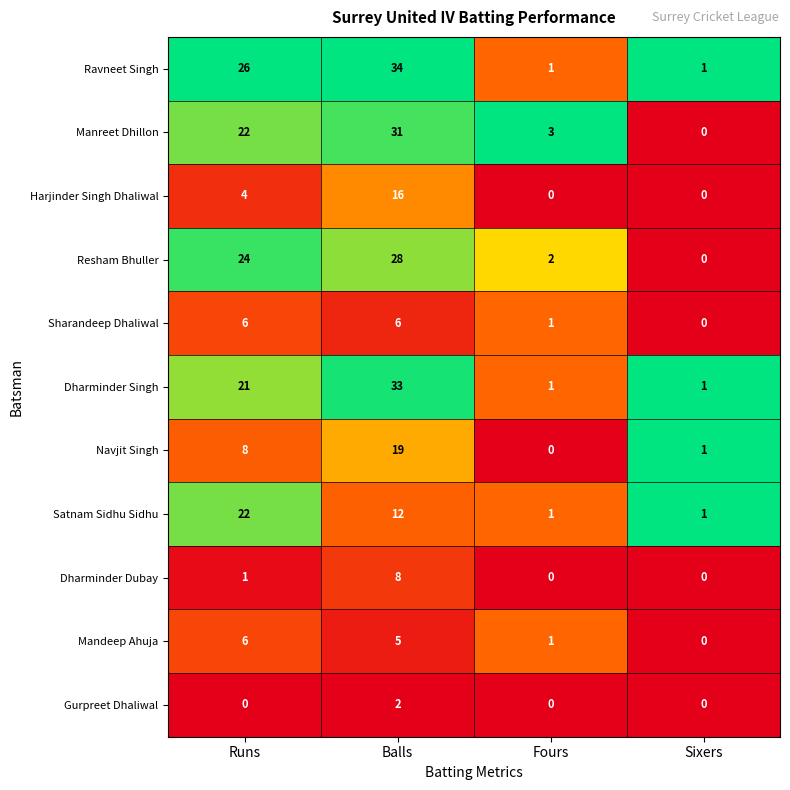

How many data points does each series have?

4